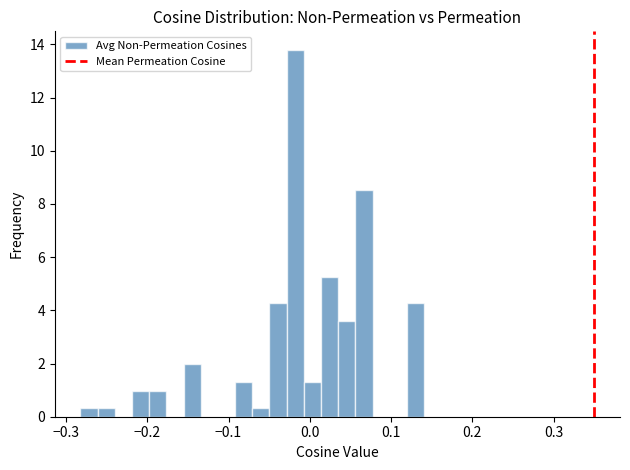

Read against the x-axis, roughly where is the centre of the tallest bar?

-0.02